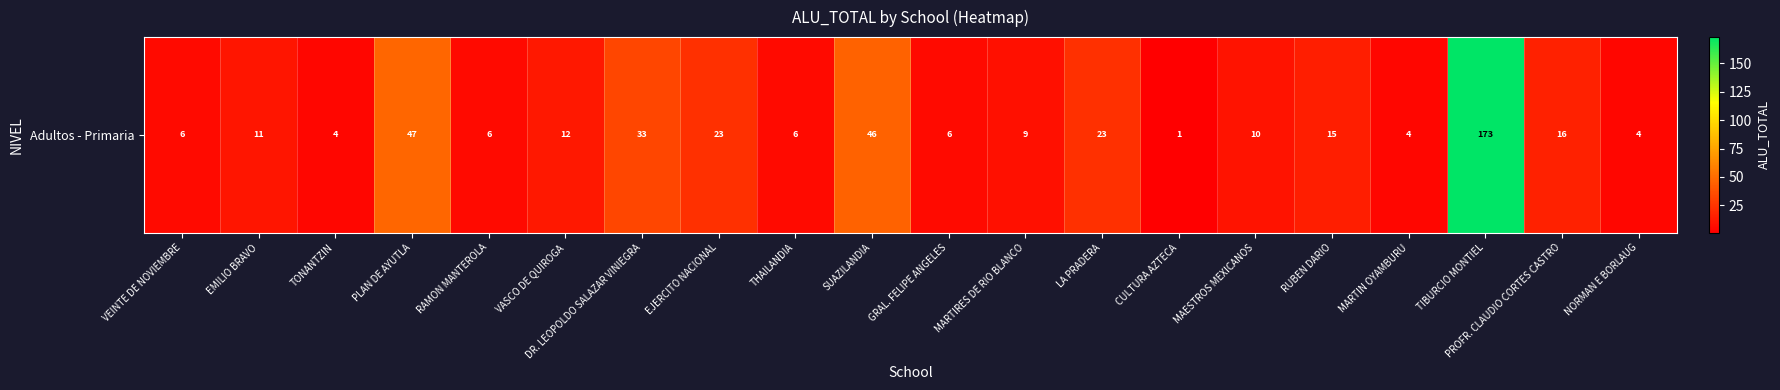

What is the minimum value shown in the chart?

1